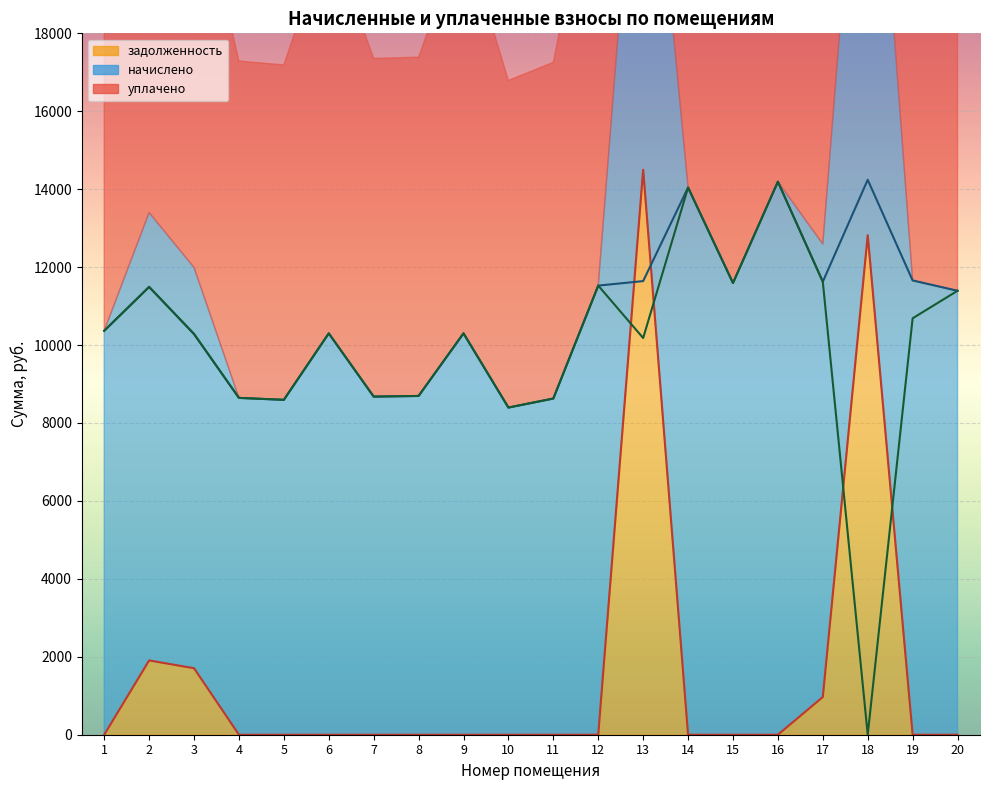

How many values in the уплачено series are below 10300?

9